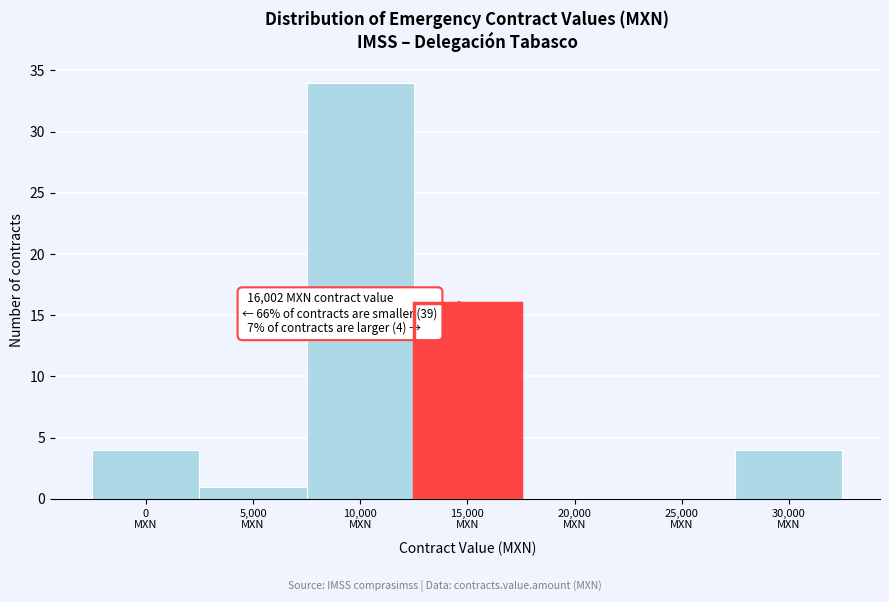

What is the maximum value shown in the chart?

34